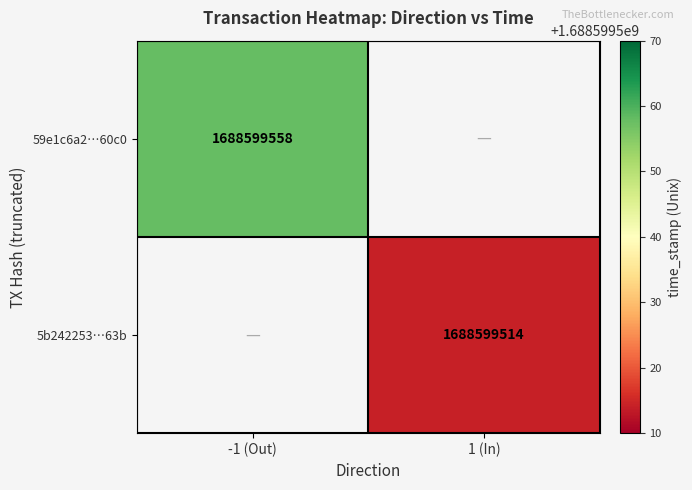

Which series has the widest spread of values?

59e1c6a29d0179e6c7f3b11cdd009cb446560c0